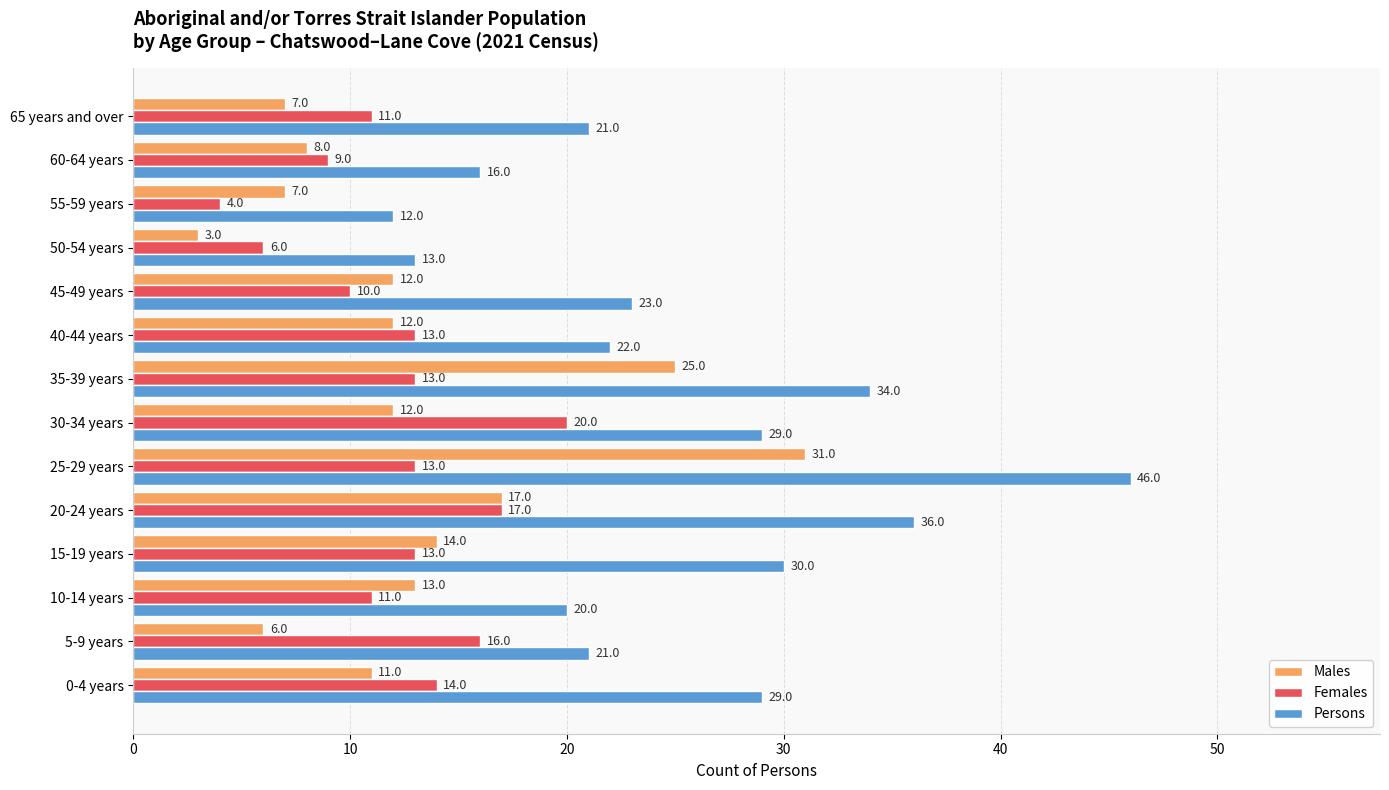

What is the difference between the highest and lowest values at 55-59 years?

8